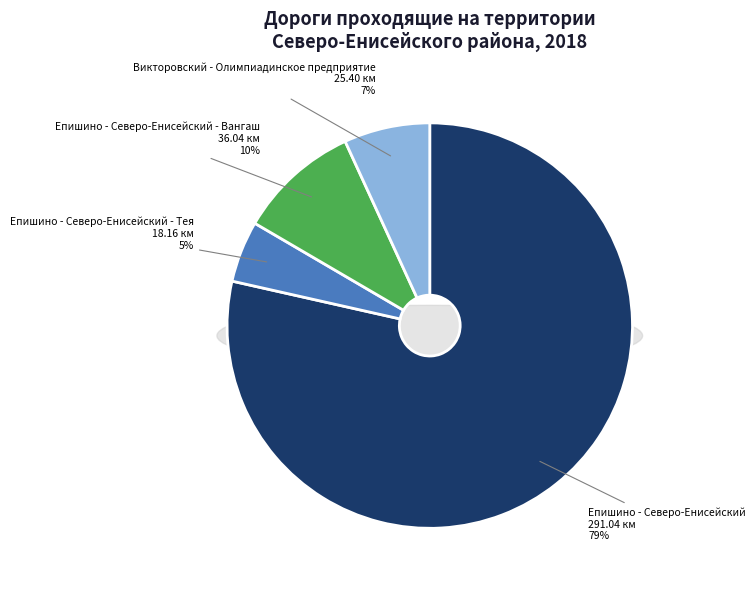

Combined, do Епишино - Северо-Енисейский - Вангаш and Епишино - Северо-Енисейский account for over 50%?

Yes